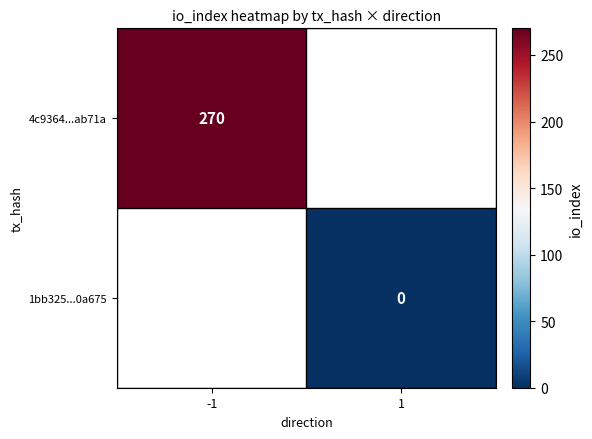

The value of 4c9364...ab71a at -1 is 404. True or false?

False